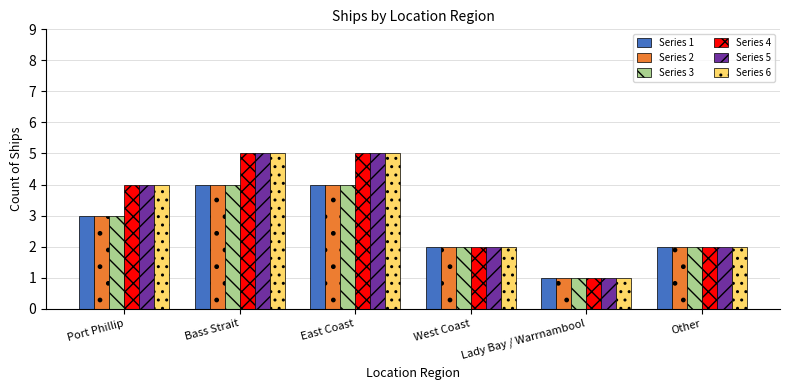

How many groups of bars are there?

6